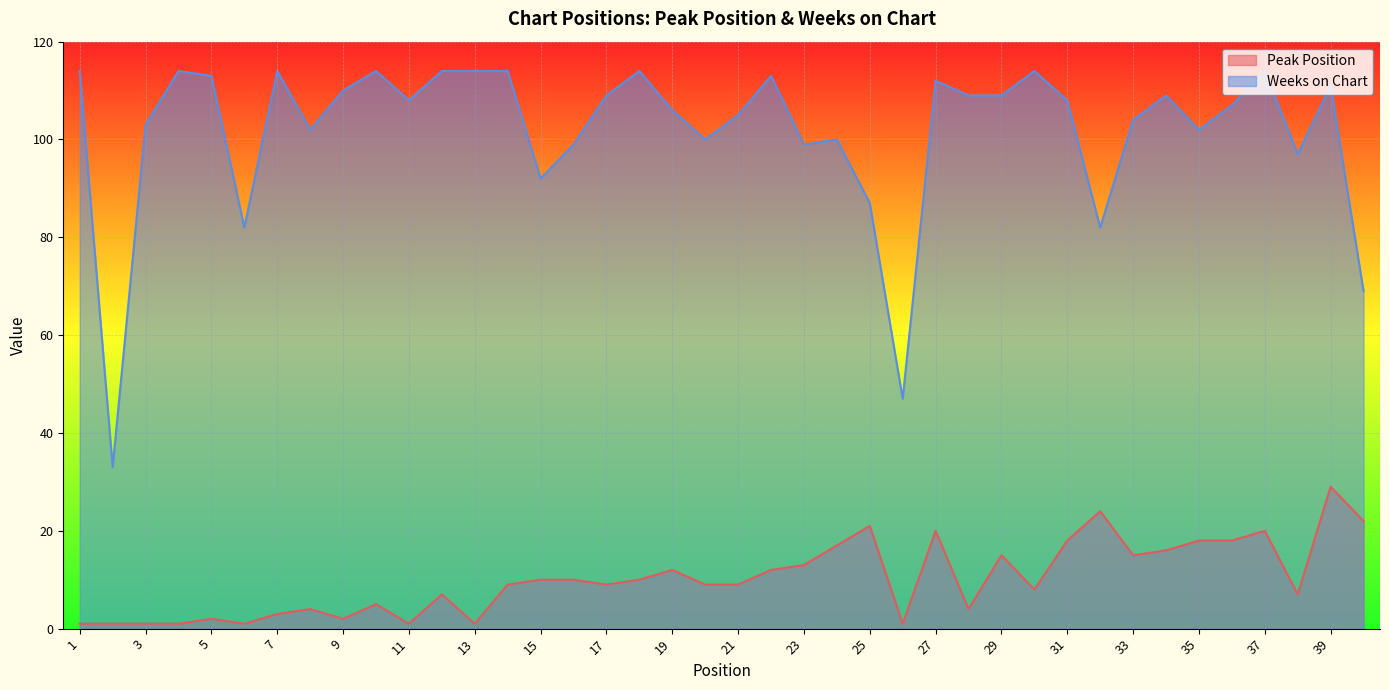

Where is Weeks on Chart nearest to the value 73?

40